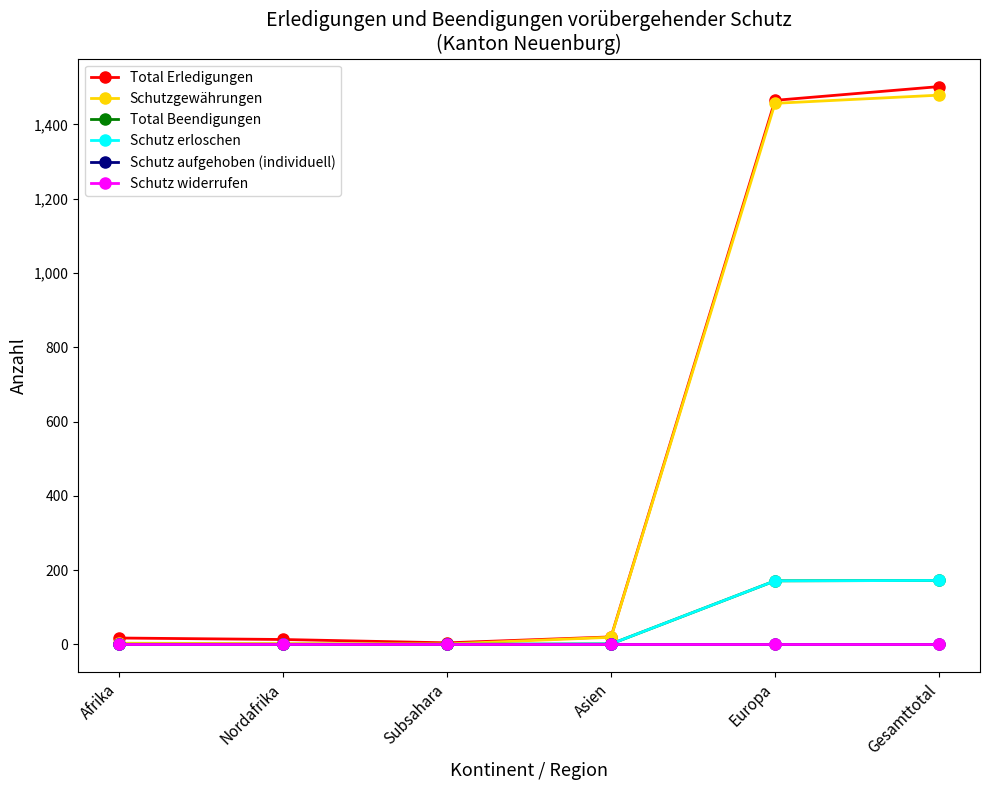

Does the chart have visible grid lines?

No